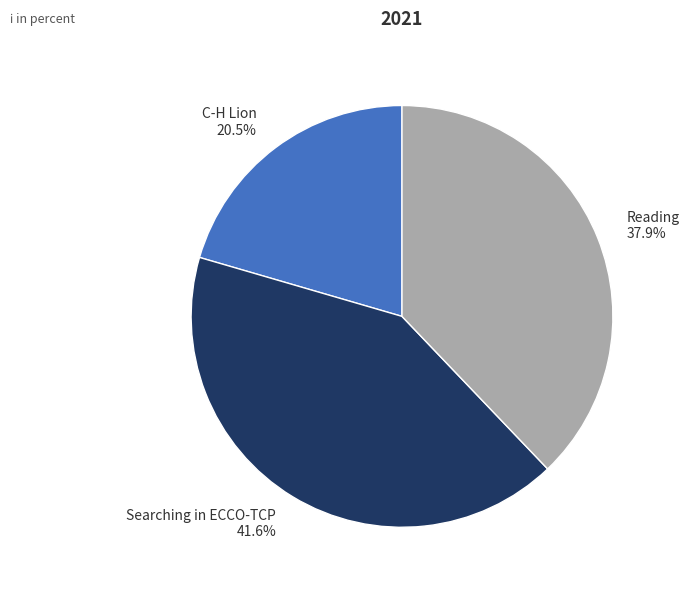

Between Searching in ECCO-TCP 41.6% and Reading 37.9%, which is larger?

Searching in ECCO-TCP 41.6%